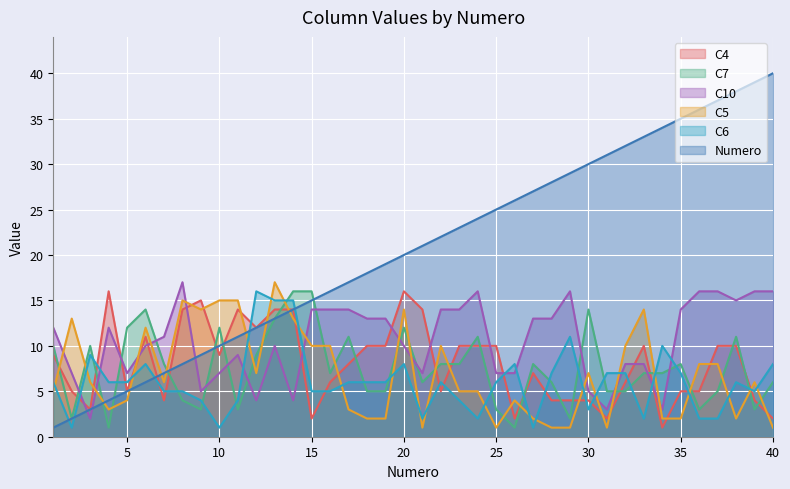

What is the difference between the C7 values at 31 and 21?

1